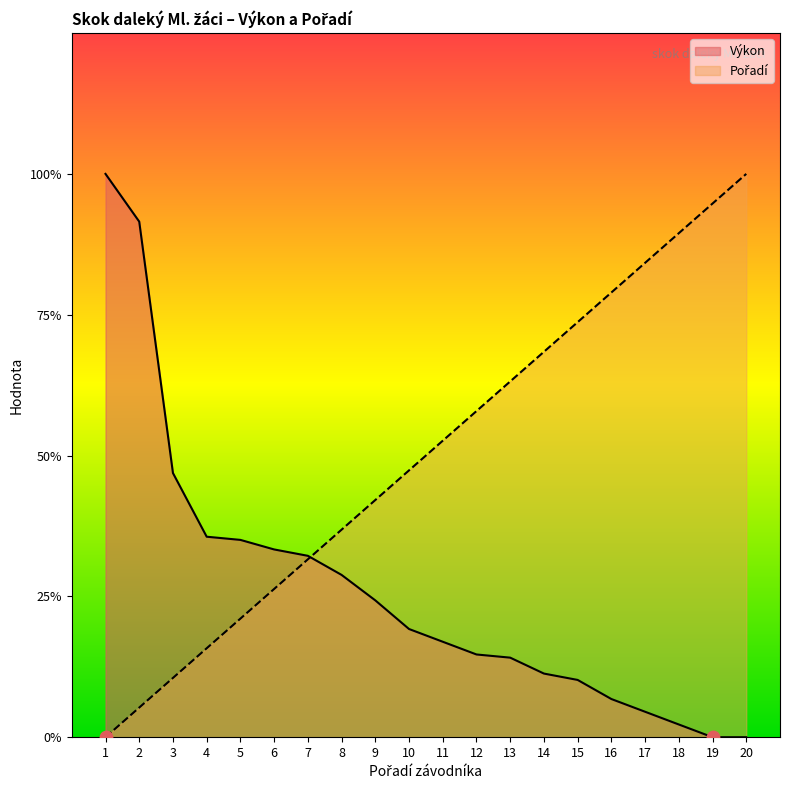

Which series has the largest Y range (max minus min)?

Výkon